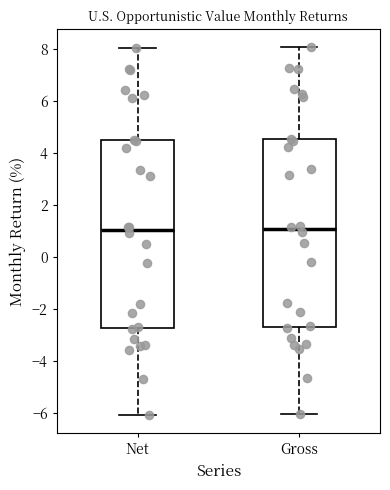

Reading left to right, read every box against the y-axis: the position of its median line, the range the box covers, and the ends of its whiskers. The values are not printed on the chart, so give them approximately, as read against the axis.

Net: median 1.0, box -2.8 to 4.6, whiskers -6.0 to 8.0
Gross: median 1.0, box -2.6 to 4.6, whiskers -6.0 to 8.0